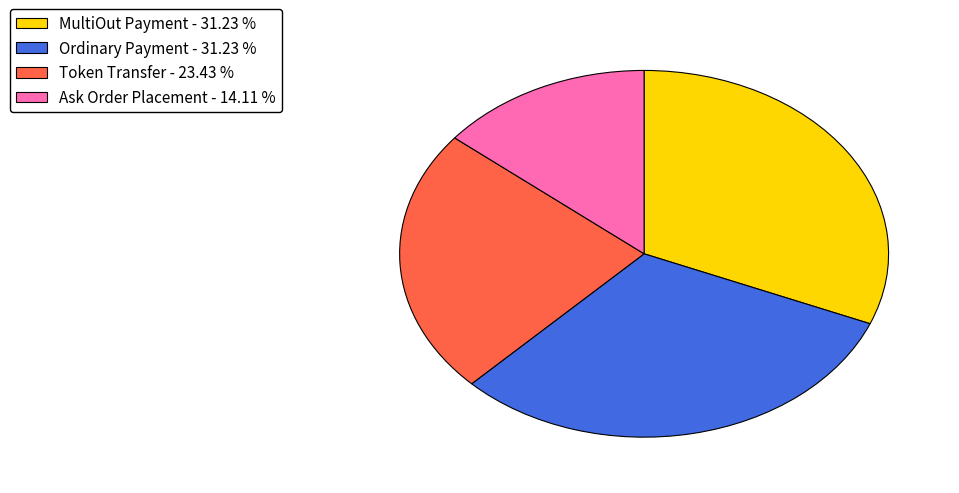

Is there a majority slice in this chart?

No